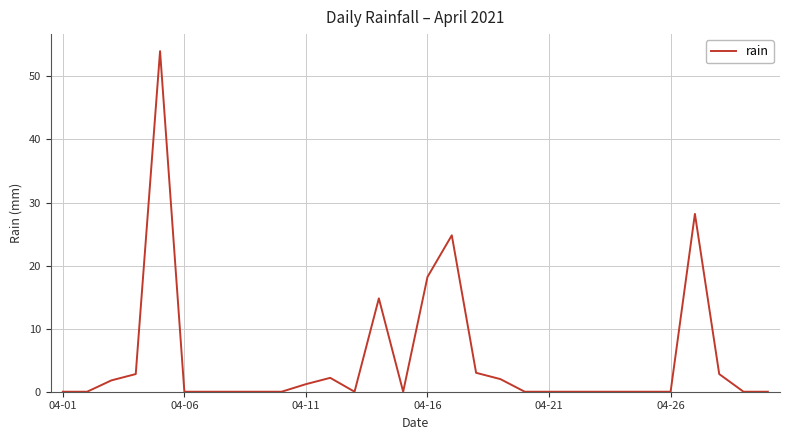

What is the greatest value displayed?

54.0